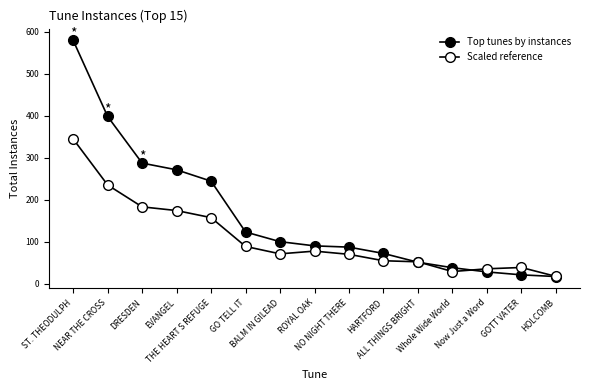

Which category has the highest value in the Top tunes by instances series?

ST. THEODULPH